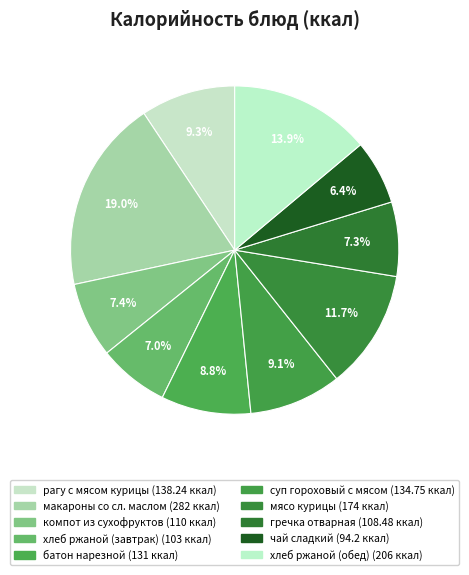

Rank the categories by value from lowest to highest.

чай сладкий, хлеб ржаной (завтрак), гречка отварная, компот из сухофруктов, батон нарезной, суп гороховый с мясом, рагу с мясом курицы, мясо курицы, хлеб ржаной (обед), макароны со сл. маслом